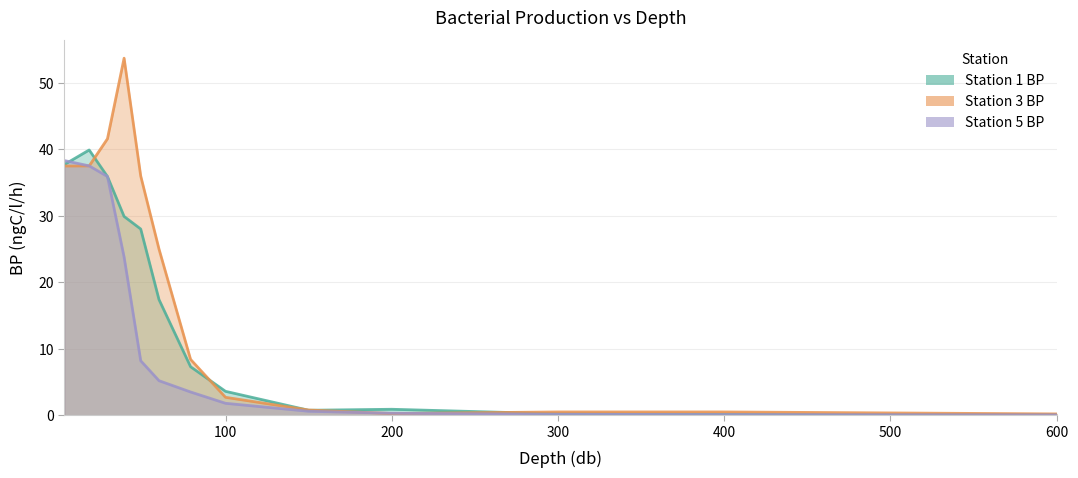

Where does the Station 5 BP series first go above 3?

3